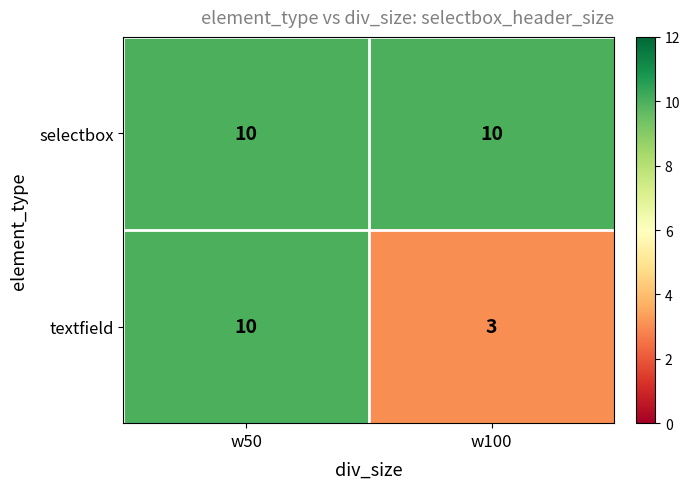

Rank the series by their average value, from lowest to highest.

textfield, selectbox